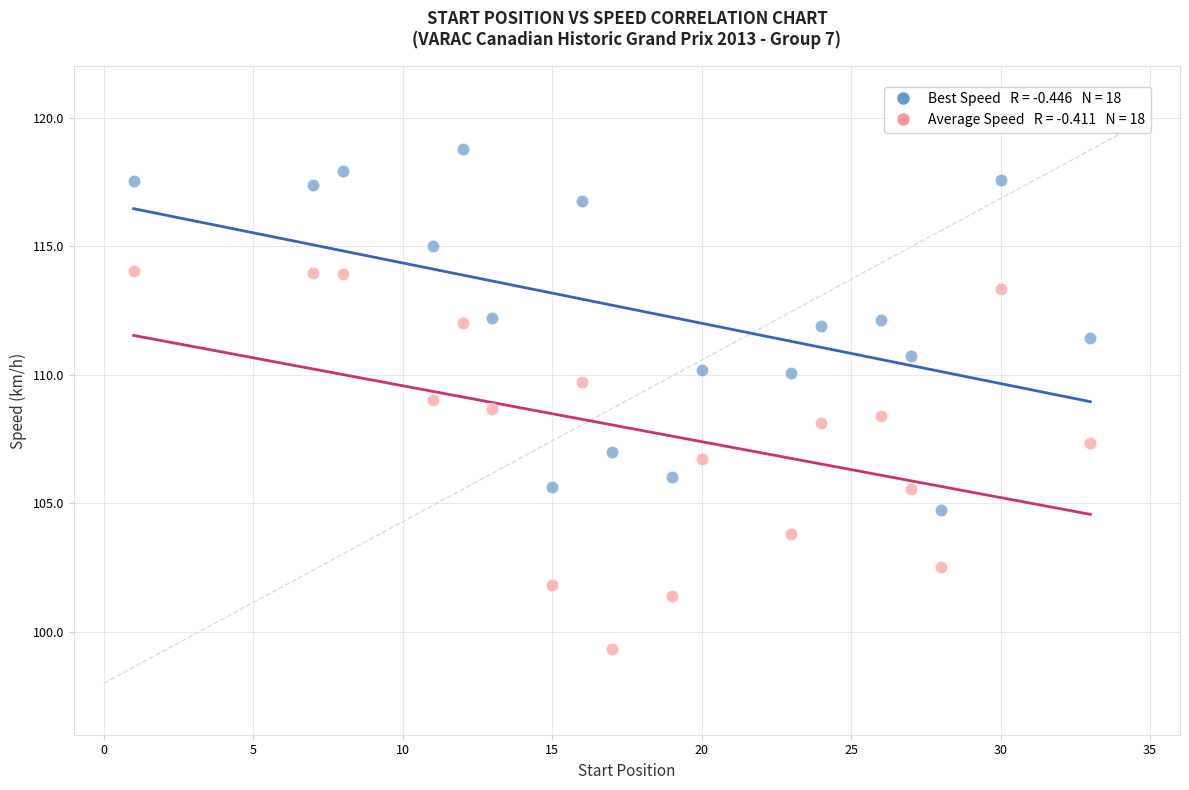

Across all data points, what is the range of Y values (max minus min)?

19.4